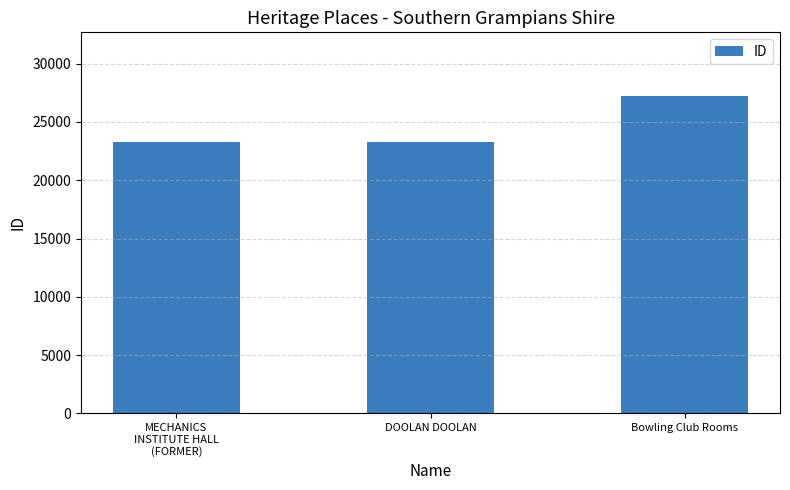

Count the number of categories in the chart.

3